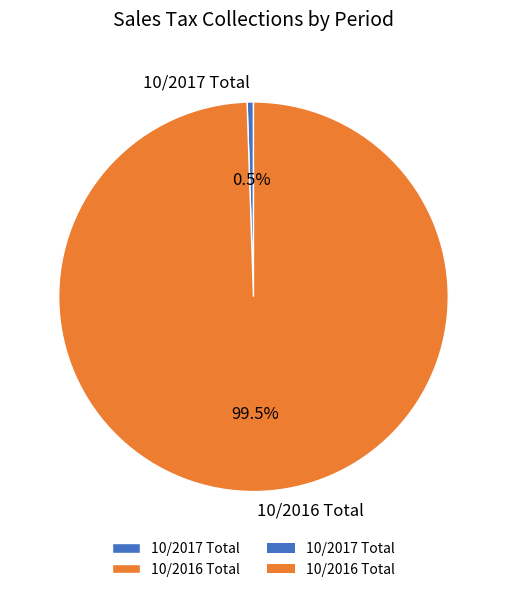

Combined, what portion of the pie is 10/2016 Total and 10/2017 Total?

100.0%